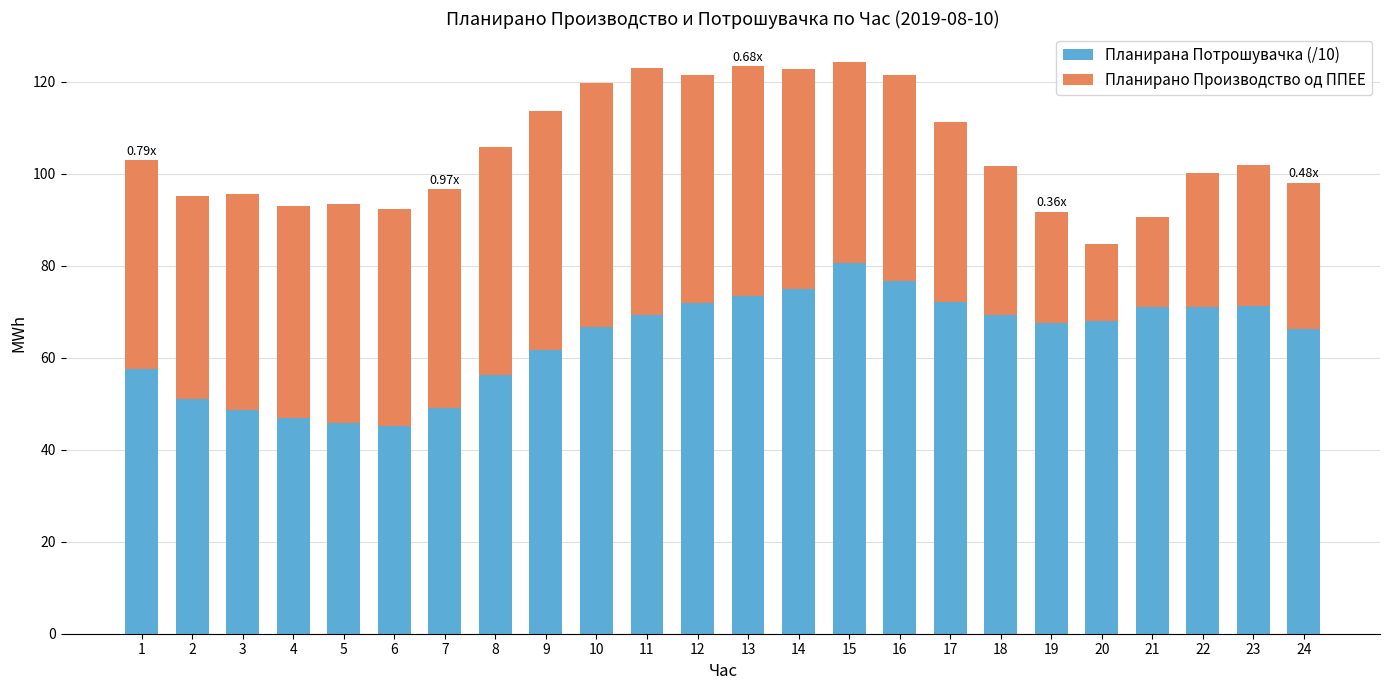

What is the total value across all series at 14?

122.7